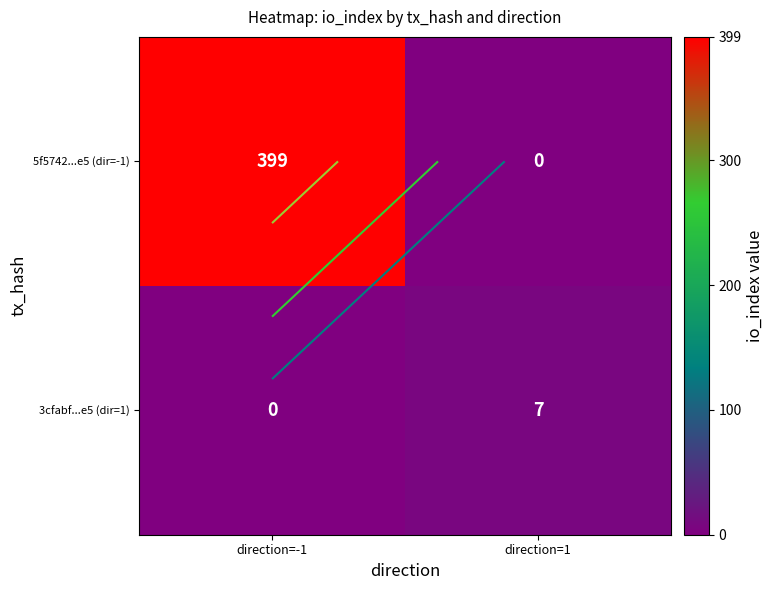

How many 3cfabf...e5 (dir=1) values are between 0 and 7?

2